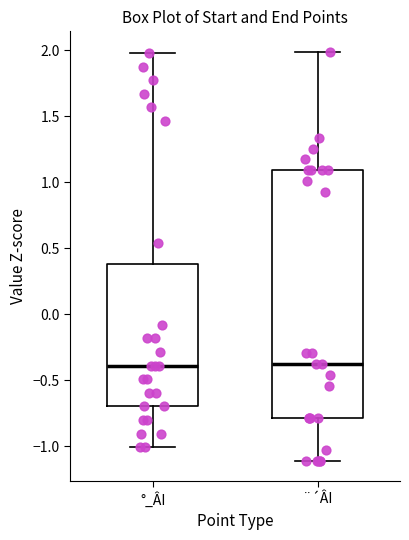

Where is the lower edge of the box for ¨´ÂI on the y-axis? The values are not printed on the chart, so give them approximately, as read against the axis.

-0.8